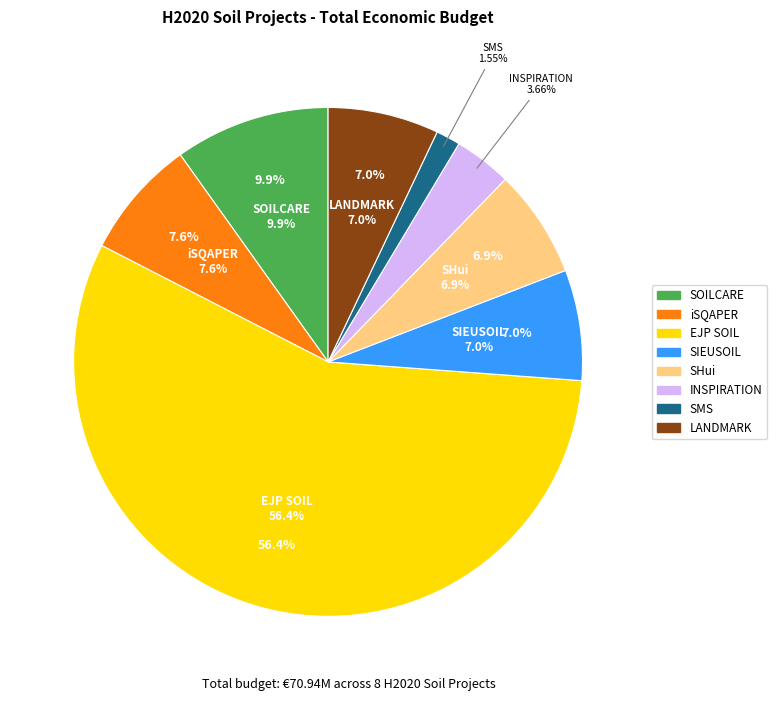

Which slice is the largest?

EJP SOIL